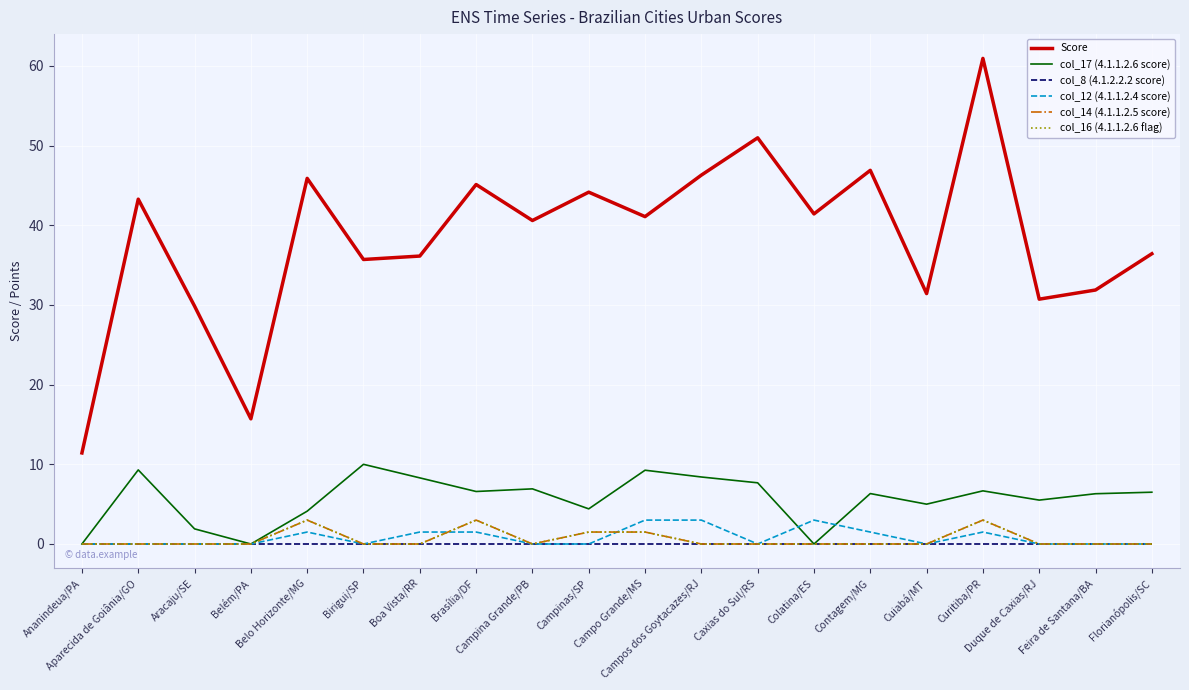

Does the chart display data point markers on the line(s)?

No